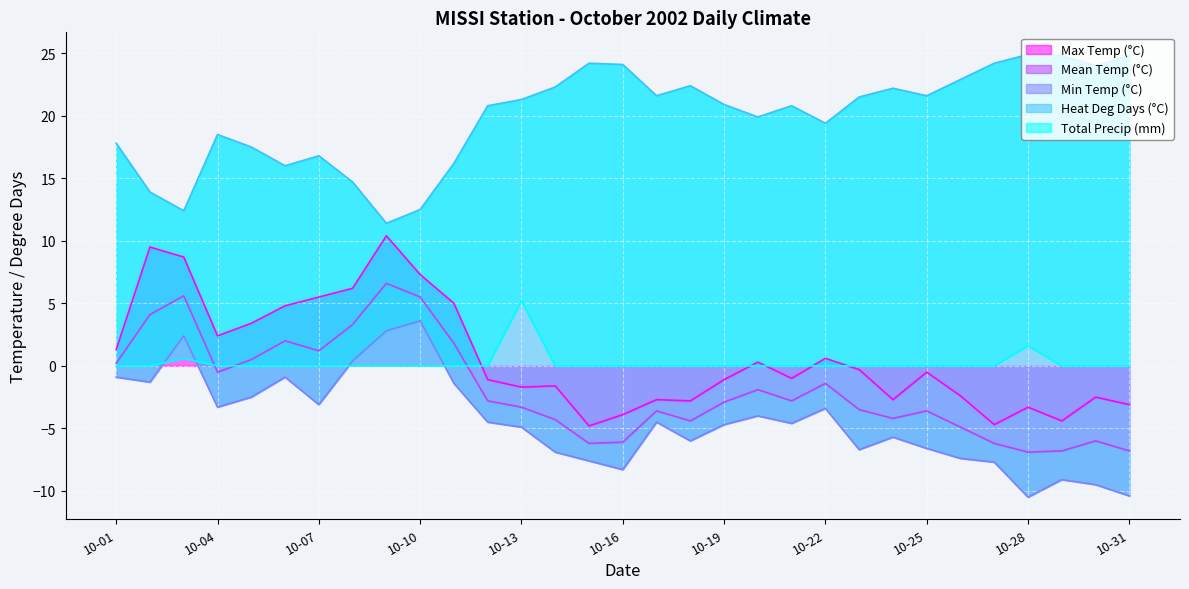

Is it true that Max Temp (°C) equals -1.7 at 10-13?

True